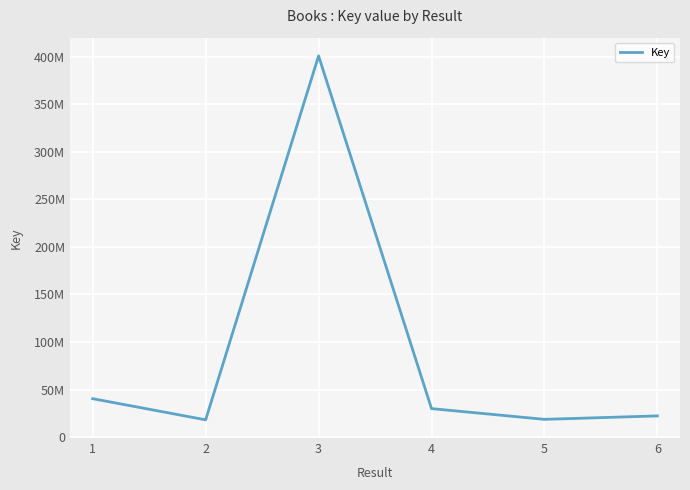

What is the sum of the values at 1 and 2?

58779641